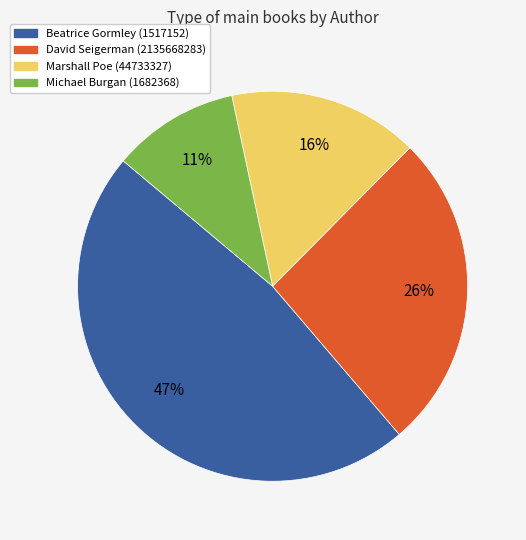

Which has a higher value, Michael Burgan (1682368) or Marshall Poe (44733327)?

Marshall Poe (44733327)